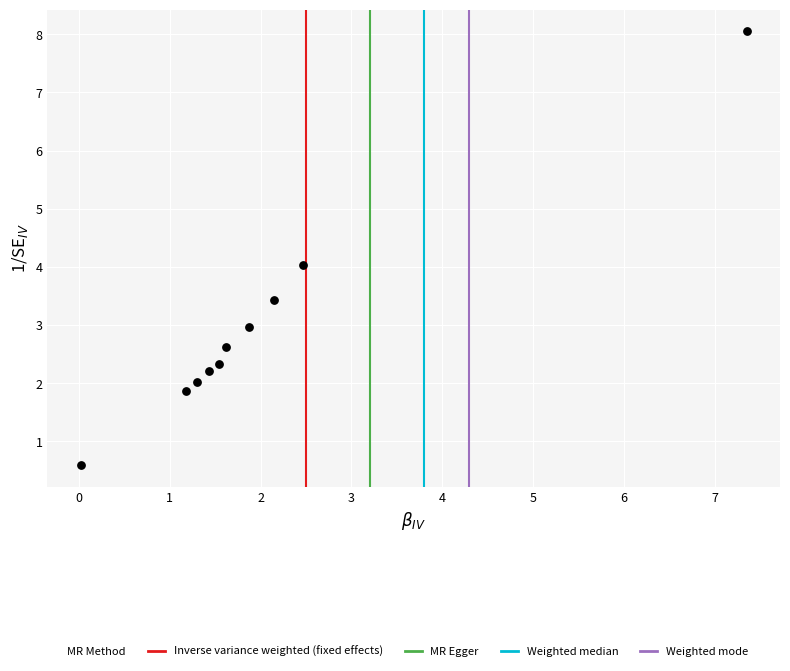

What is the range of X values (max minus min)?

7.3